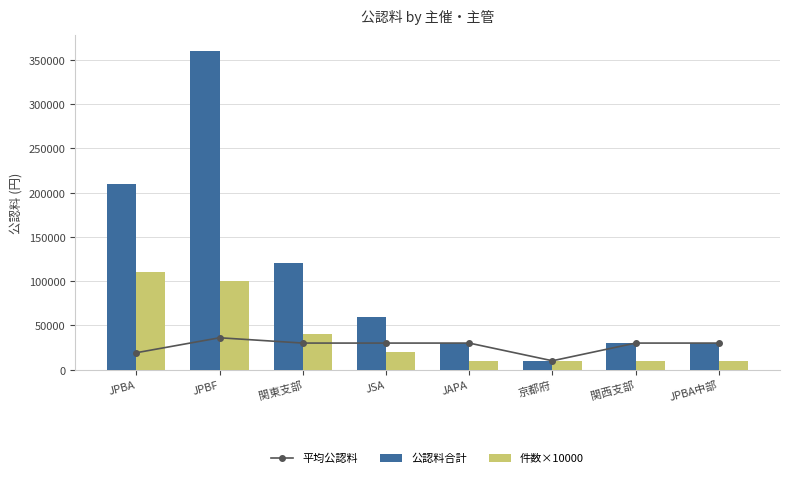

Is the value of 平均公認料 at 関西支部 greater than the value of 件数×10000 at JPBA?

No